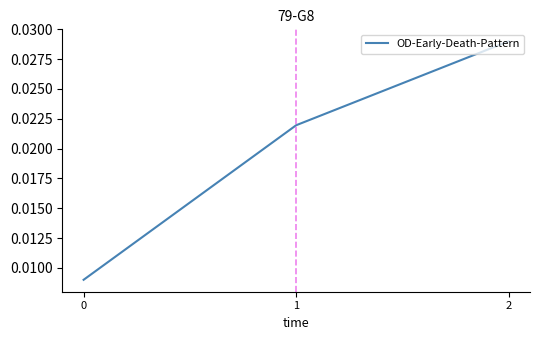

Is this an area chart (filled region under the line)?

No